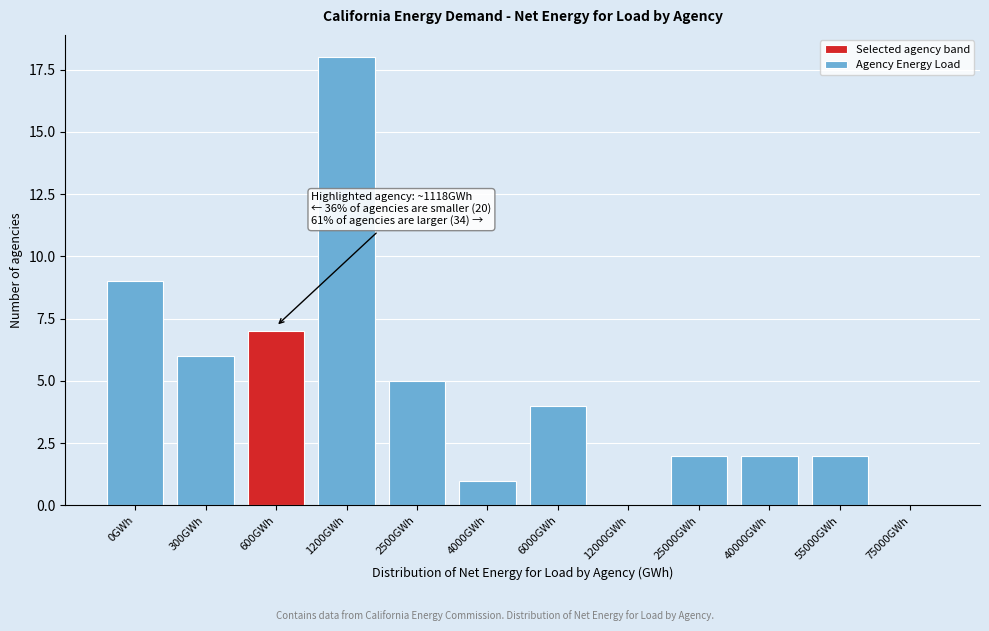

Reading right to left, what are all the values shown in this chart?

75000GWh=0	55000GWh=2	40000GWh=2	25000GWh=2	12000GWh=0	6000GWh=4	4000GWh=1	2500GWh=5	1200GWh=18	600GWh=7	300GWh=6	0GWh=9